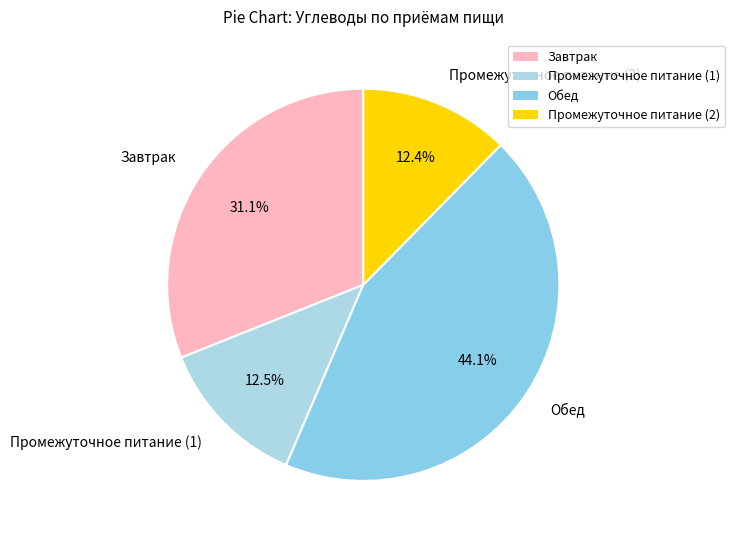

How much of the chart is everything except Обед?

55.9%